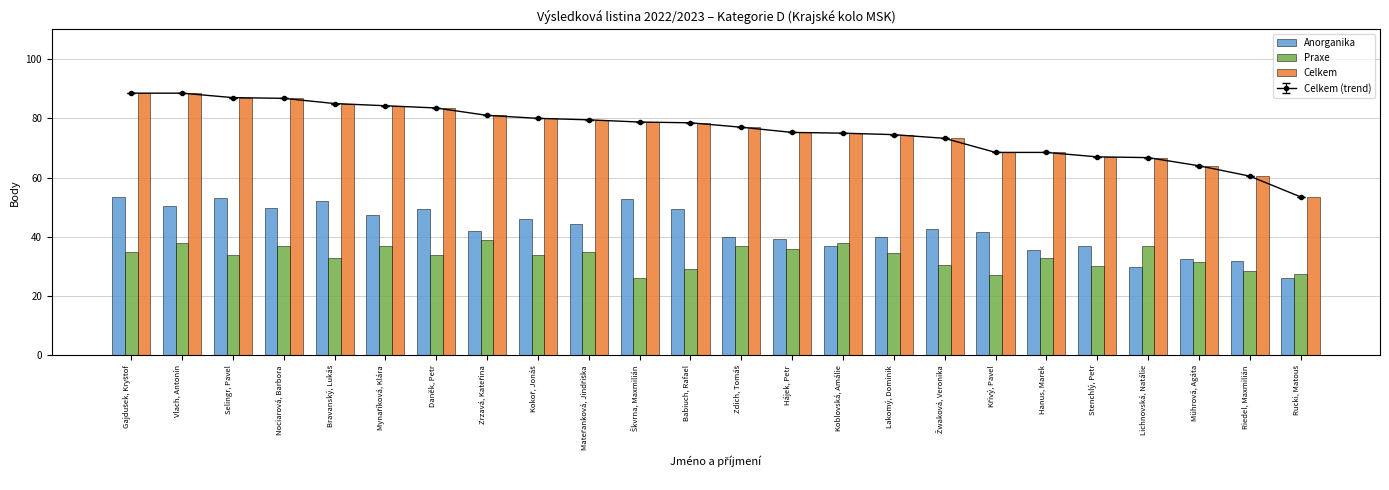

What is the label of the 13th bar from the left?

Zdich, Tomáš